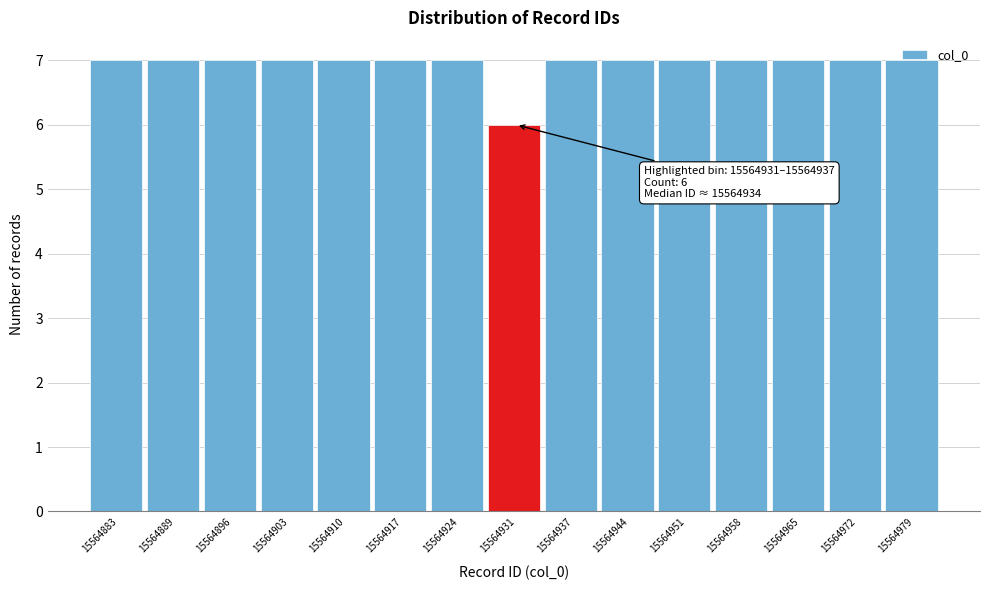

What is the value of the 3rd bar from the left?

7